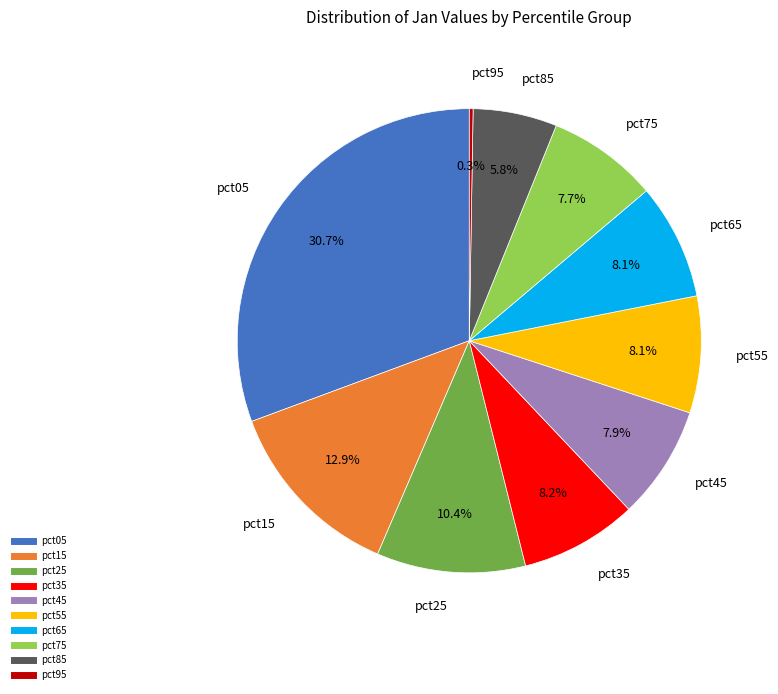

Approximately how many times larger is the value at pct05 compared to pct75?

4.0